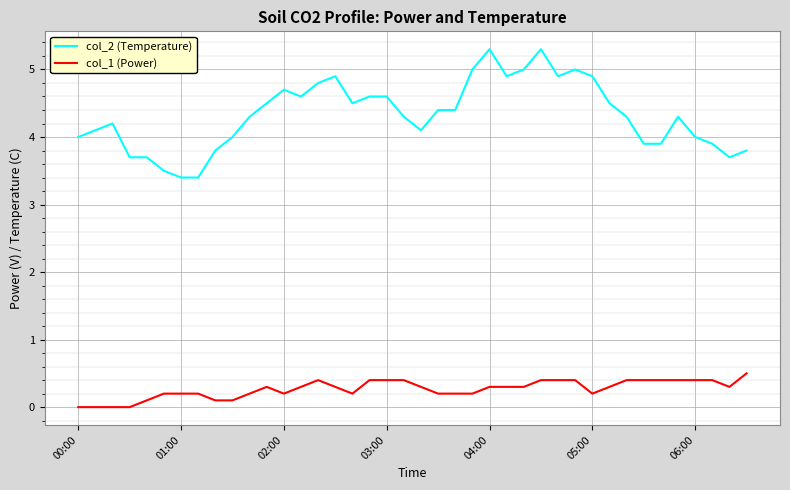

Which series has the widest spread of values?

col_2 (Temperature)